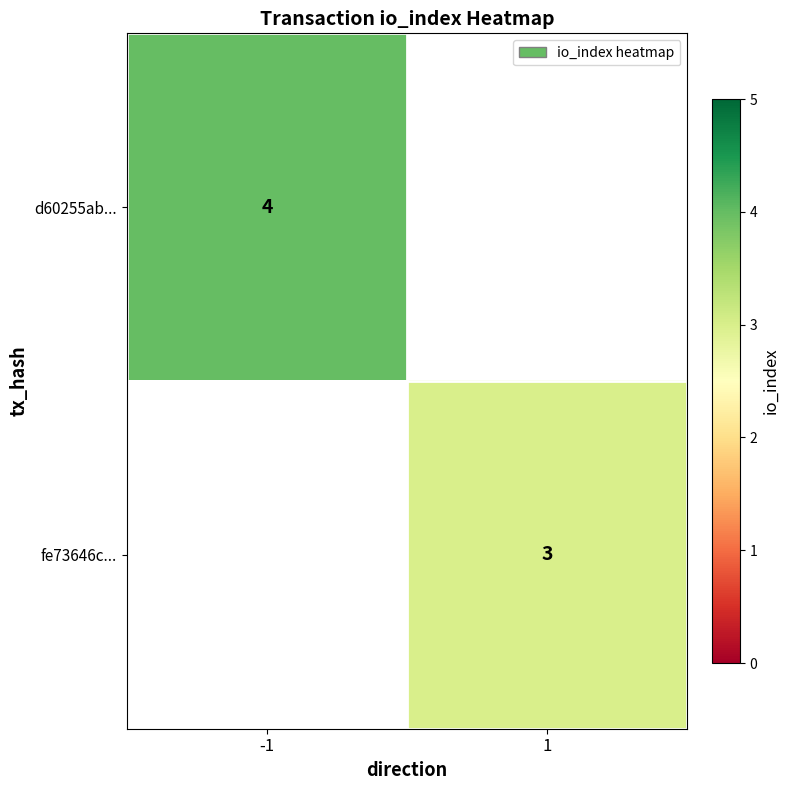

True or false: fe73646c... has a value of 3 at 1.

True